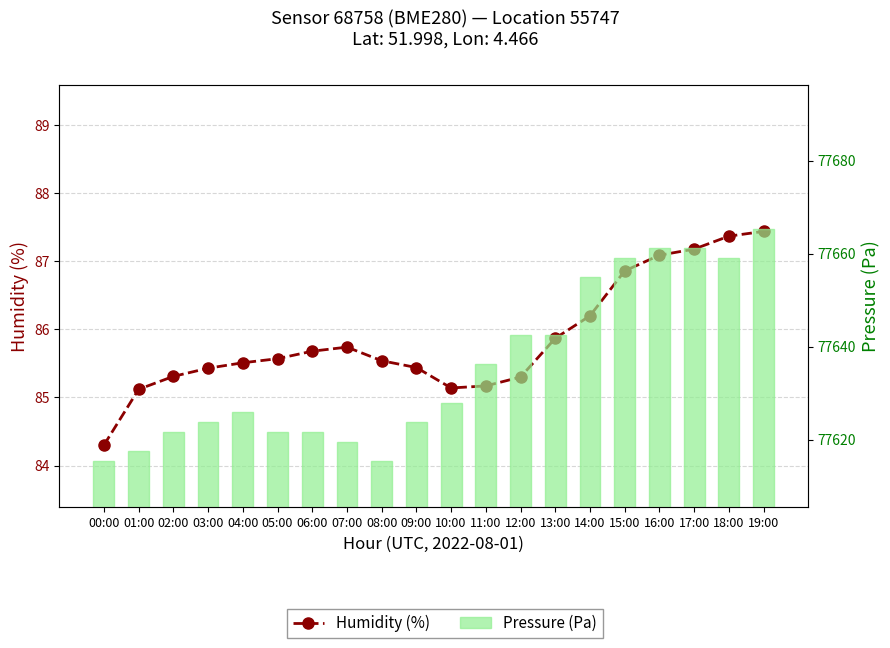

Where is Humidity (%) nearest to the value 85?

01:00